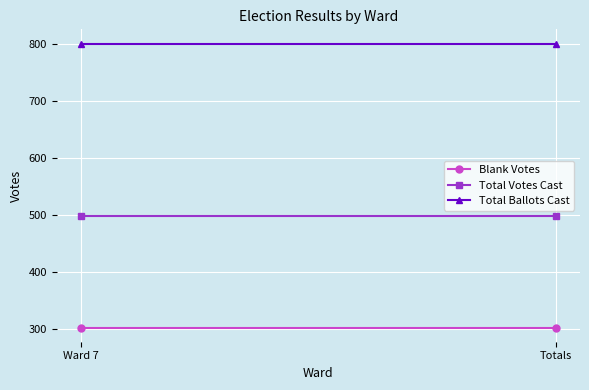

List the labels in order of Total Ballots Cast value, largest first.

Ward 7, Totals